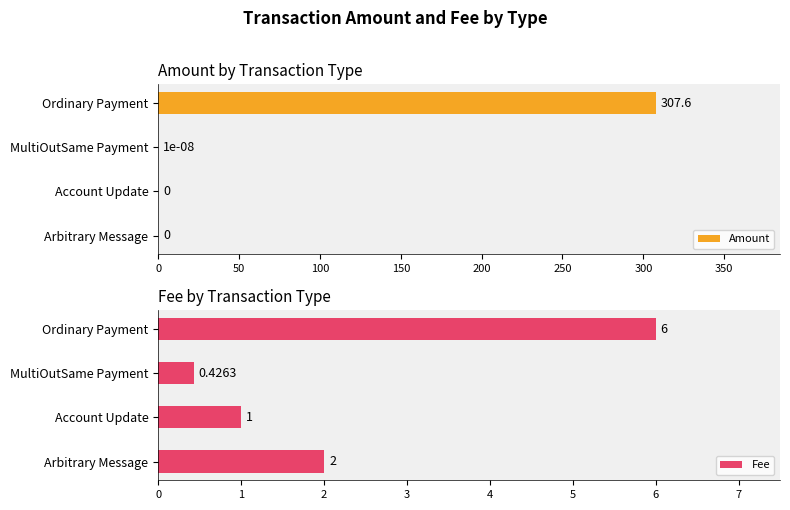

True or false: Amount has a value of -180.9 at Account Update.

False